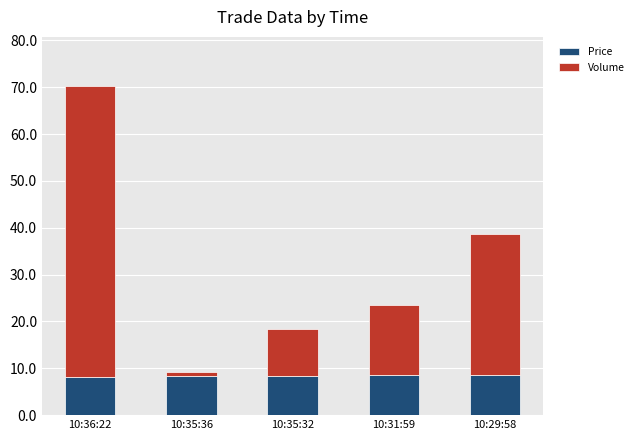

What is the total value across all series at 10:29:58?

38.6